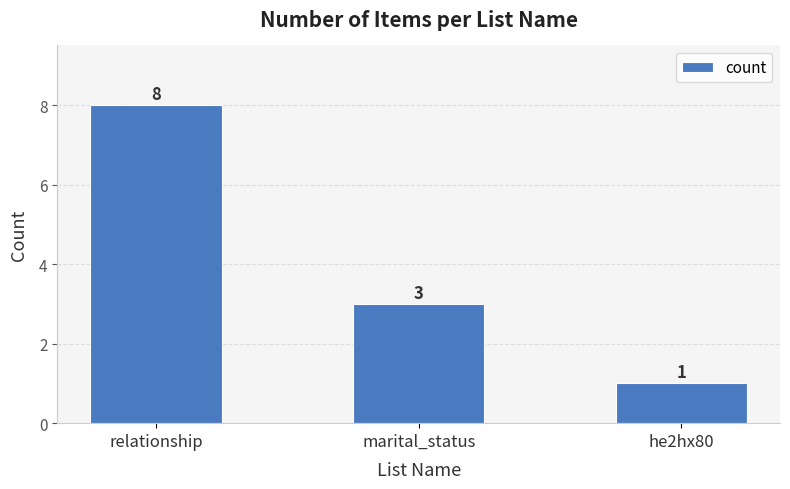

Rank the categories by value from lowest to highest.

he2hx80, marital_status, relationship